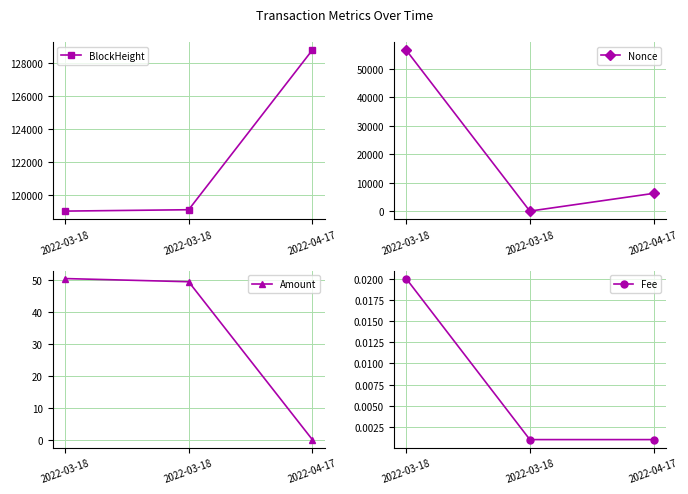

Does the chart have visible grid lines?

Yes